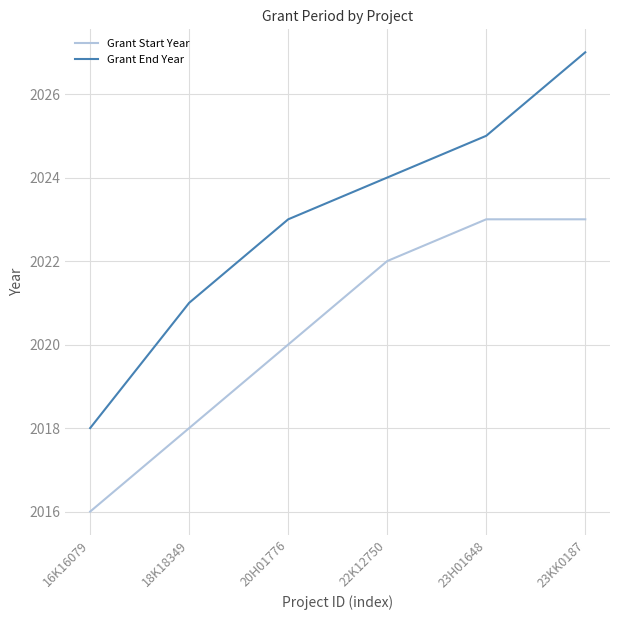

Rank the series by their average value, from lowest to highest.

Grant Start Year, Grant End Year